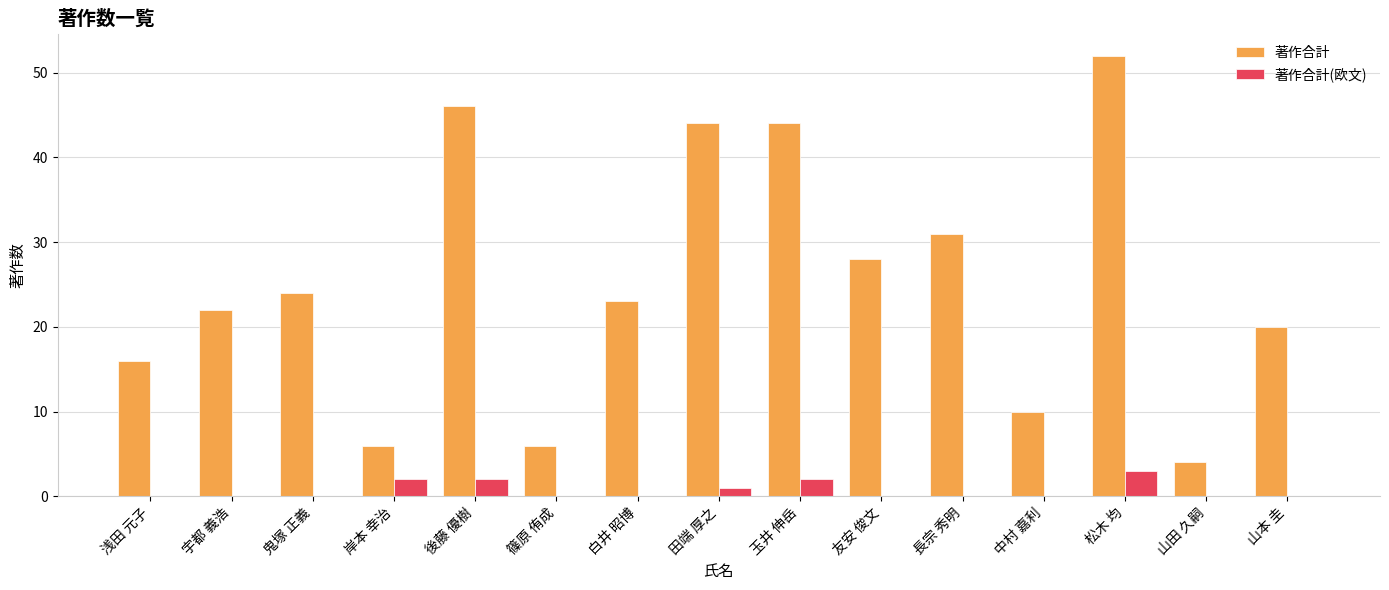

Are the bars horizontal?

No